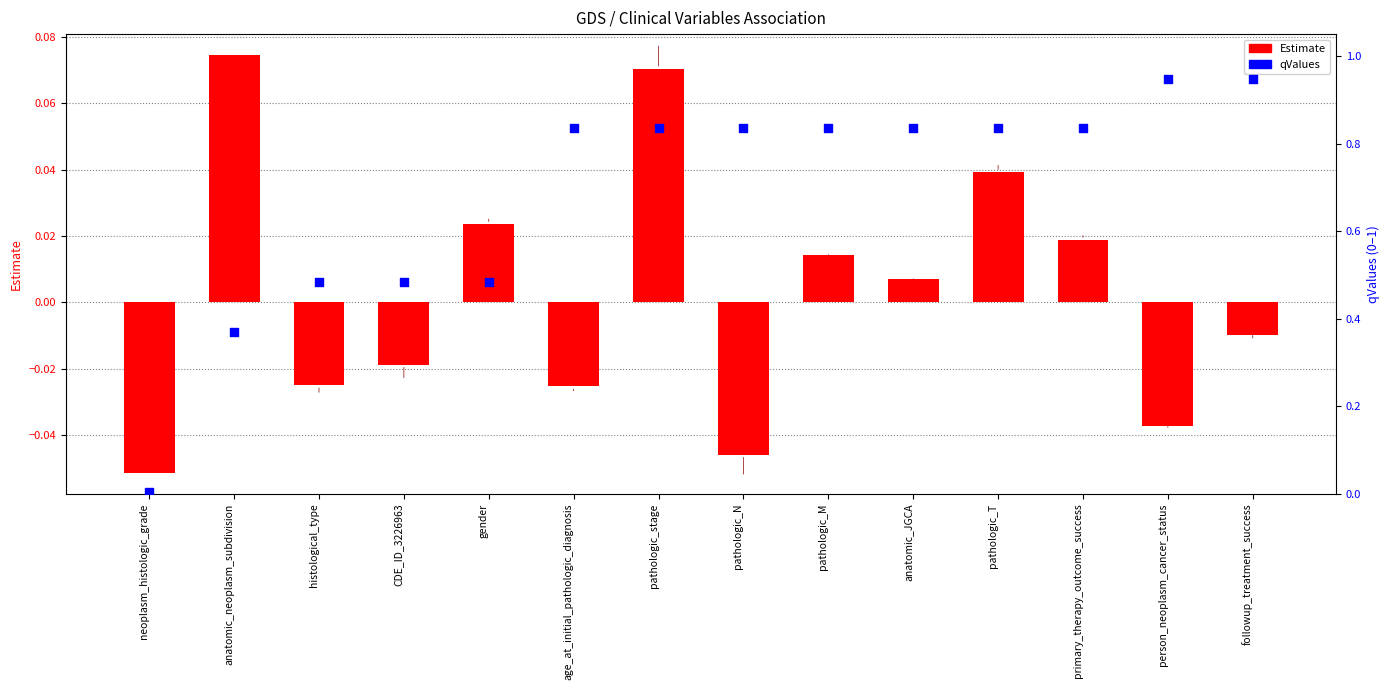

Which series has the largest total across all categories?

qValues